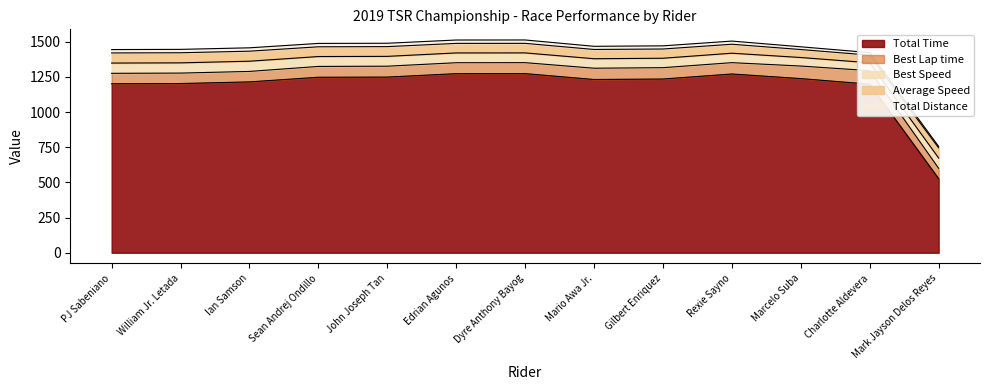

What is the sum of the Total Distance values at Sean Andrej Ondillo and John Joseph Tan?

48.0